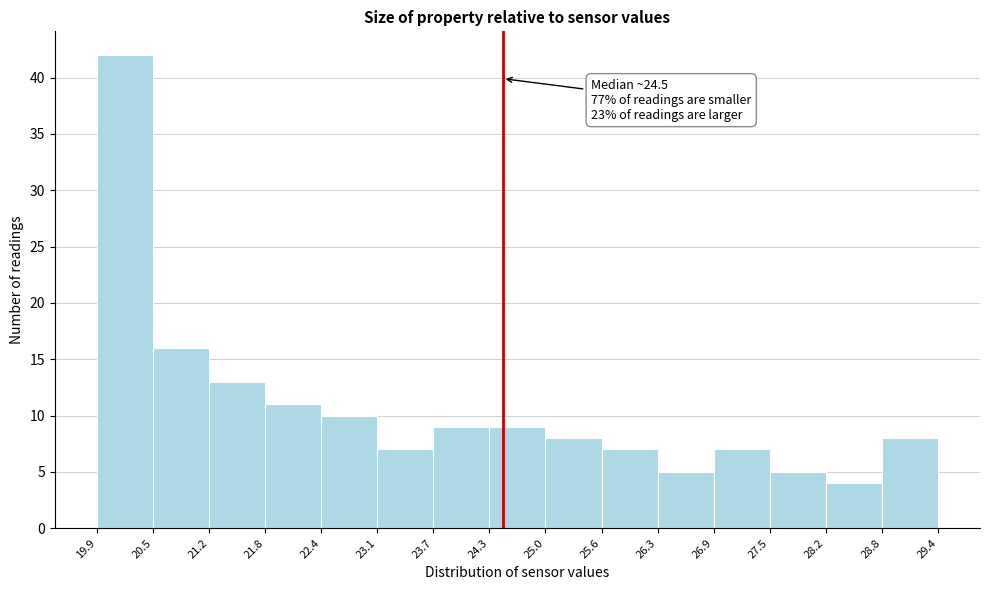

Which range on the x-axis has the tallest bar?

19.9 to 20.5